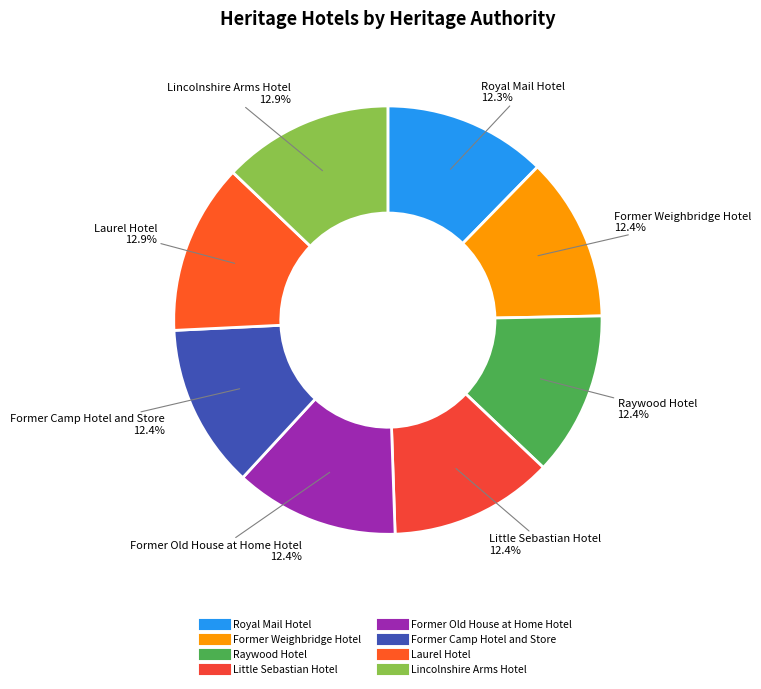

The Former Camp Hotel and Store slice represents 4% of the pie. True or false?

False